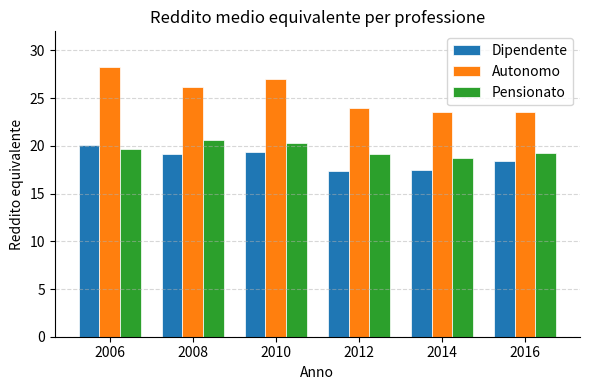

What is the maximum value for Pensionato?

20.6